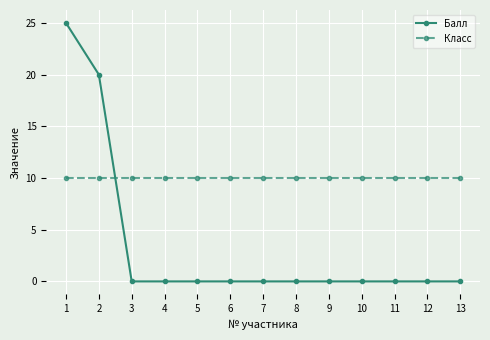

What is the value of the Класс point at the 1st from the left?

10